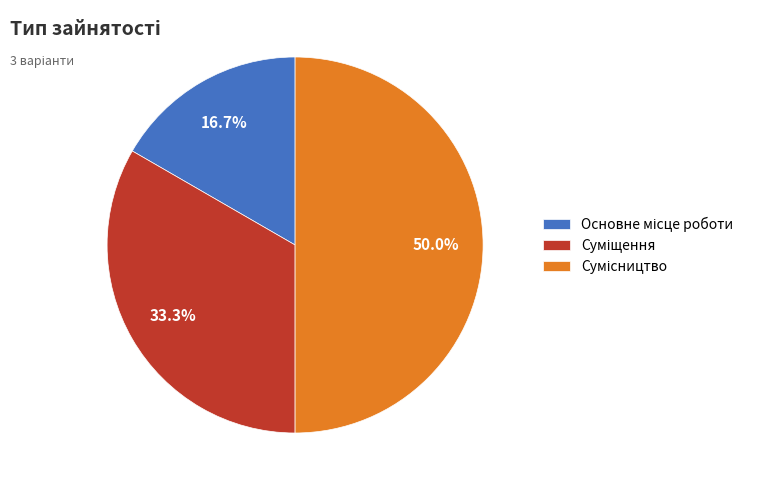

Does Основне місце роботи represent more than half of the total?

No